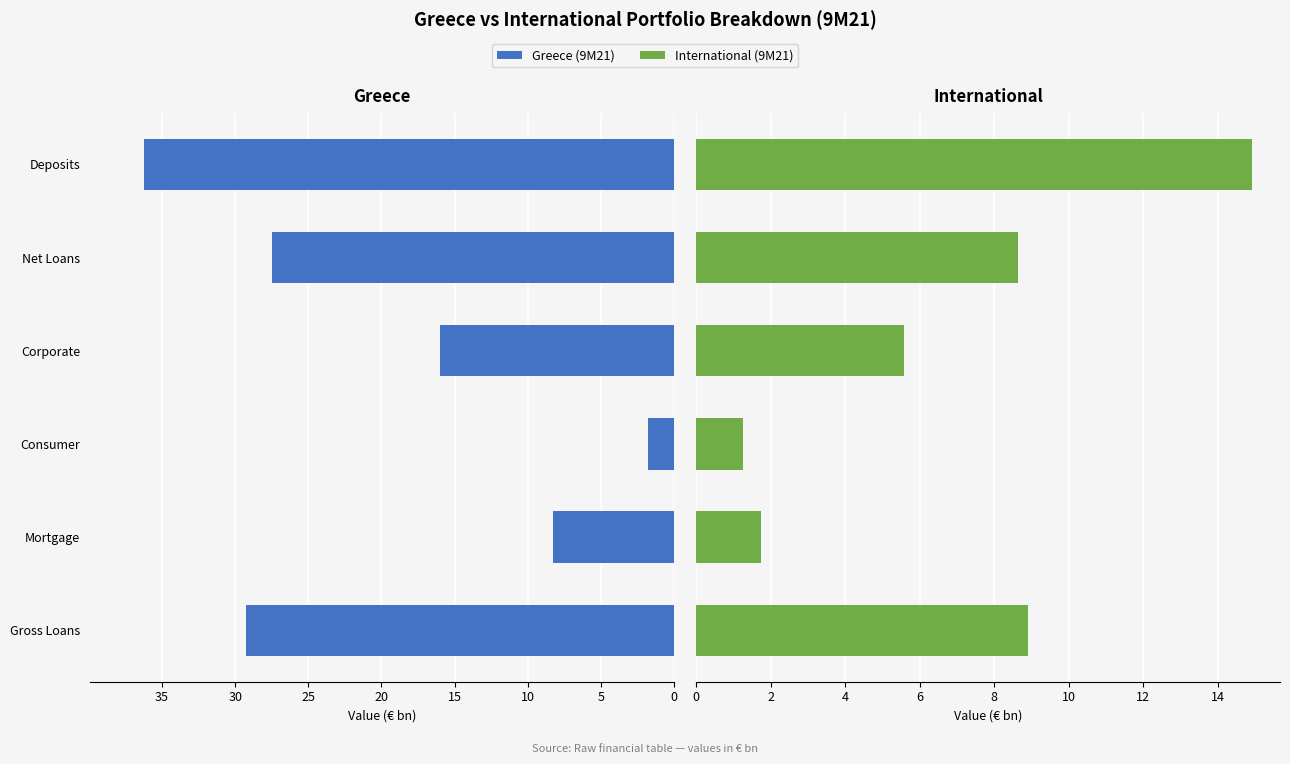

The value of Greece (9M21) at Corporate is 16.0. True or false?

True